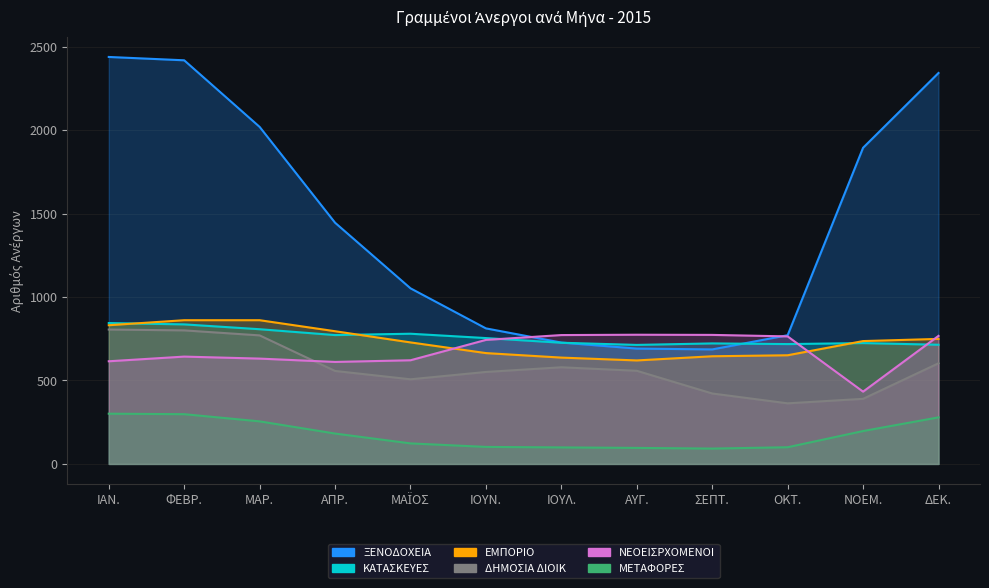

Between which two adjacent categories do ΝΕΟΕΙΣΡΧΟΜΕΝΟΙ and ΕΜΠΟΡΙΟ first intersect?

ΜΑΪΟΣ and ΙΟΥΝ.